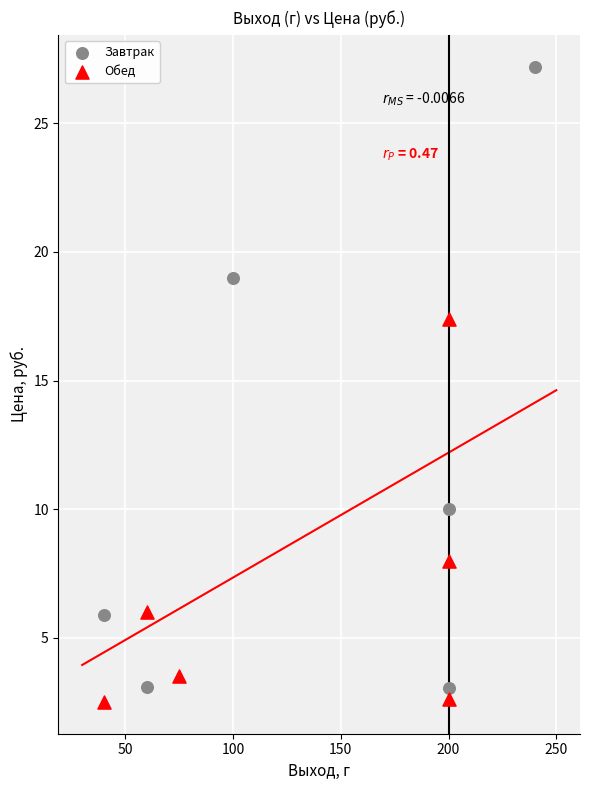

Which series has the widest spread of Y values?

Завтрак